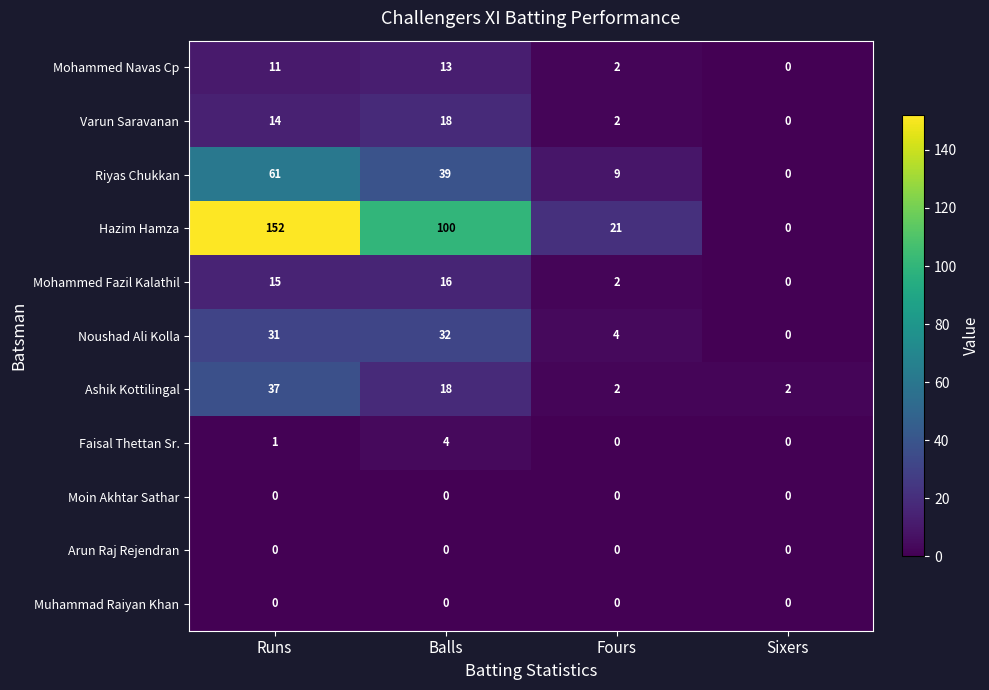

Count the number of categories in the chart.

4